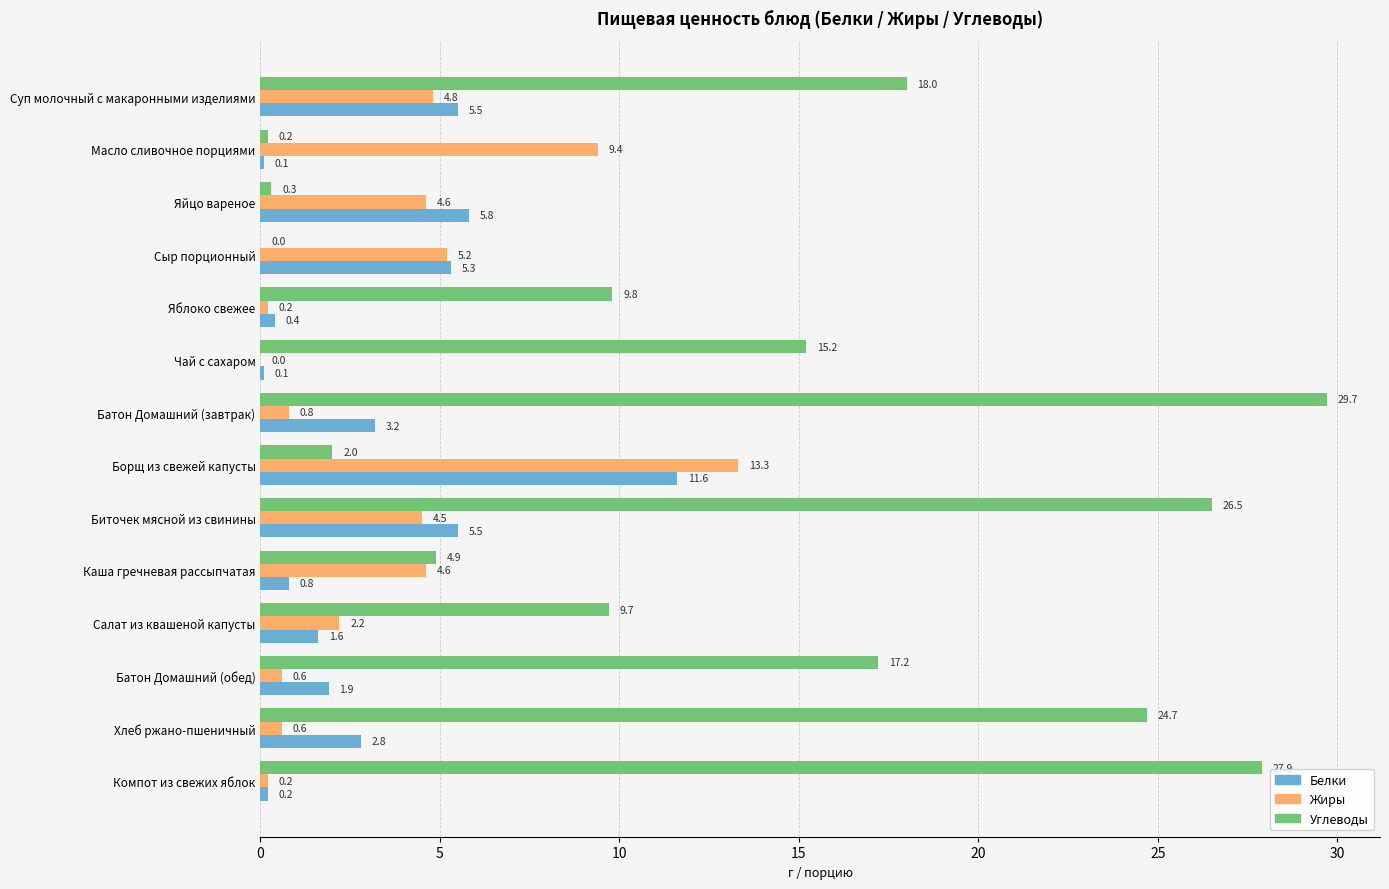

True or false: Углеводы has a value of 27.9 at Компот из свежих яблок.

True